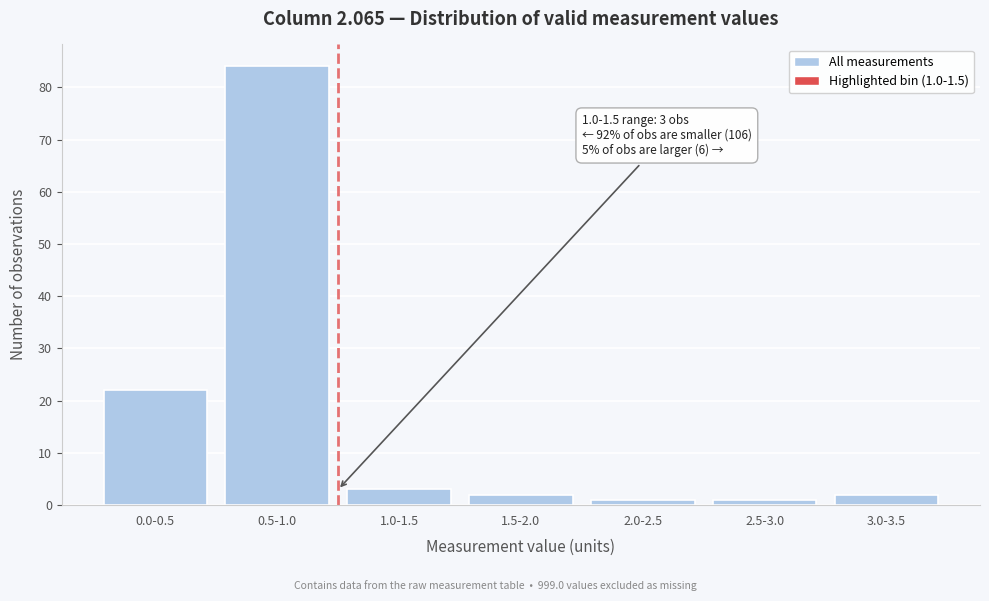

Reading left to right, list all the values displayed in this chart.

0.0-0.5=22	0.5-1.0=84	1.0-1.5=3	1.5-2.0=2	2.0-2.5=1	2.5-3.0=1	3.0-3.5=2